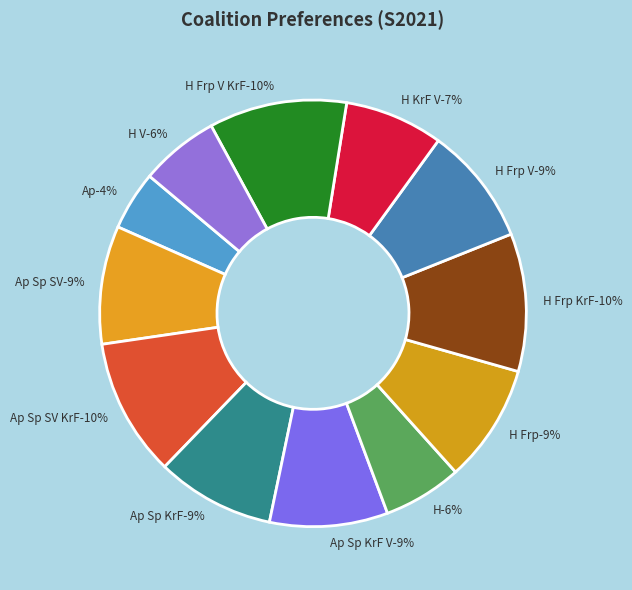

To the nearest percent, what is the difference between the largest and smallest slice percentages?

6%